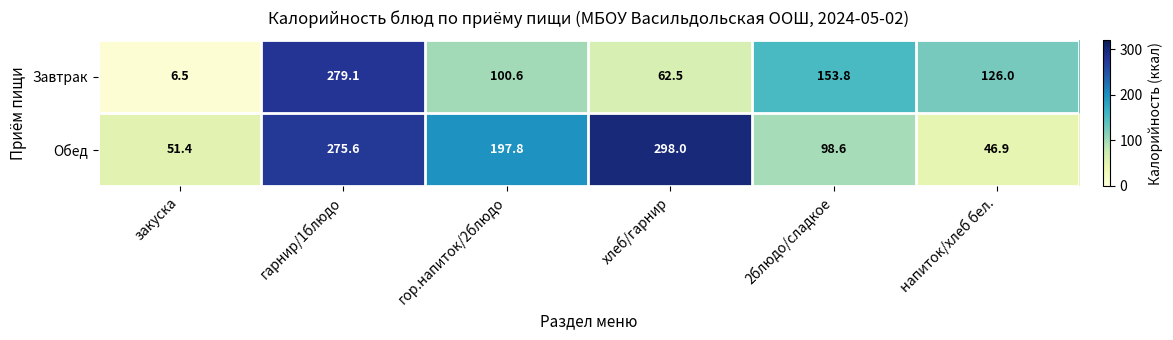

Is it true that Обед equals 98.1 at гор.напиток/2блюдо?

False